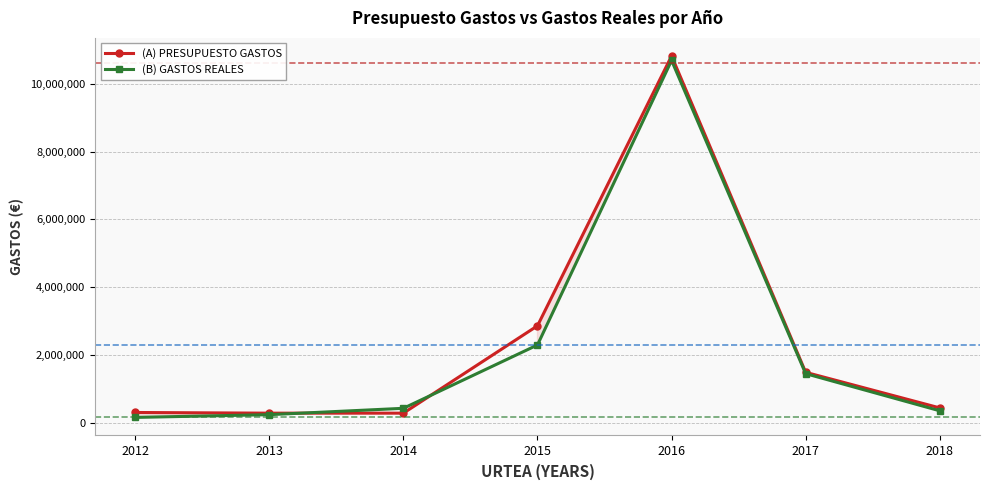

True or false: (A) PRESUPUESTO GASTOS has more than 2 points higher than both neighbors.

False